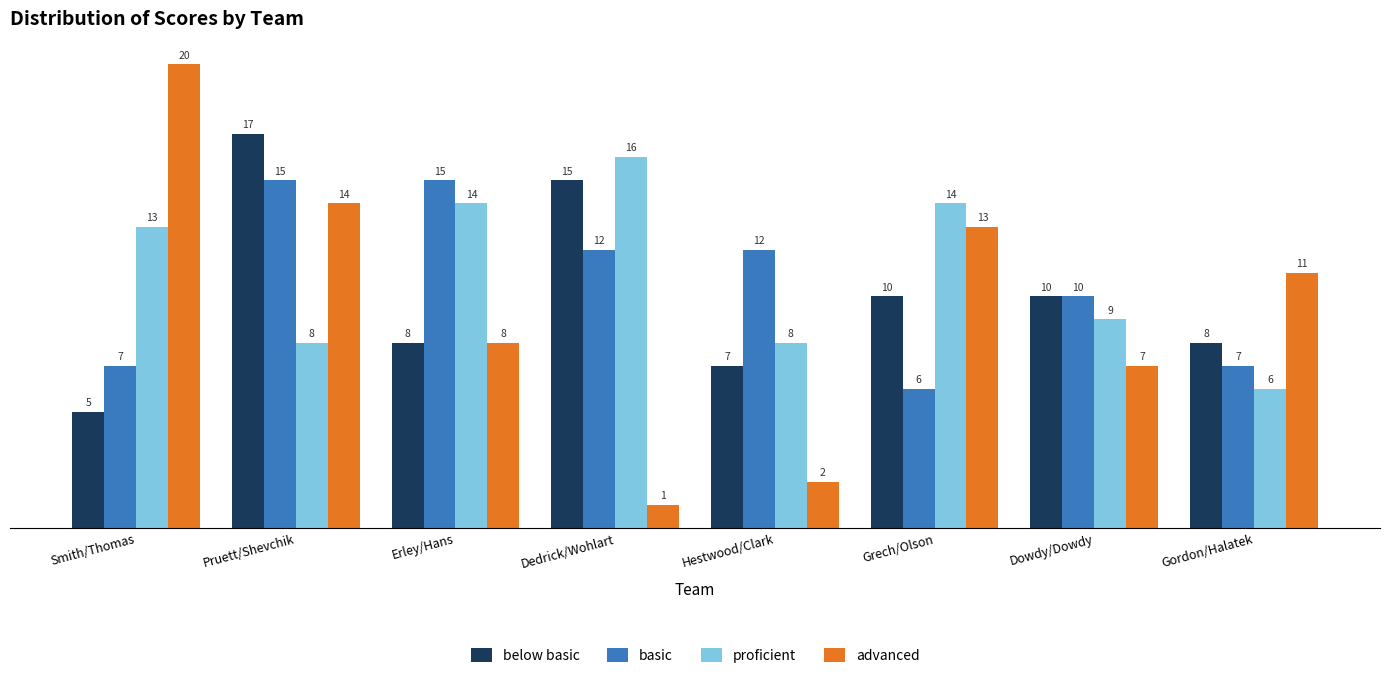

Which series changed the most between Grech/Olson and Gordon/Halatek?

proficient